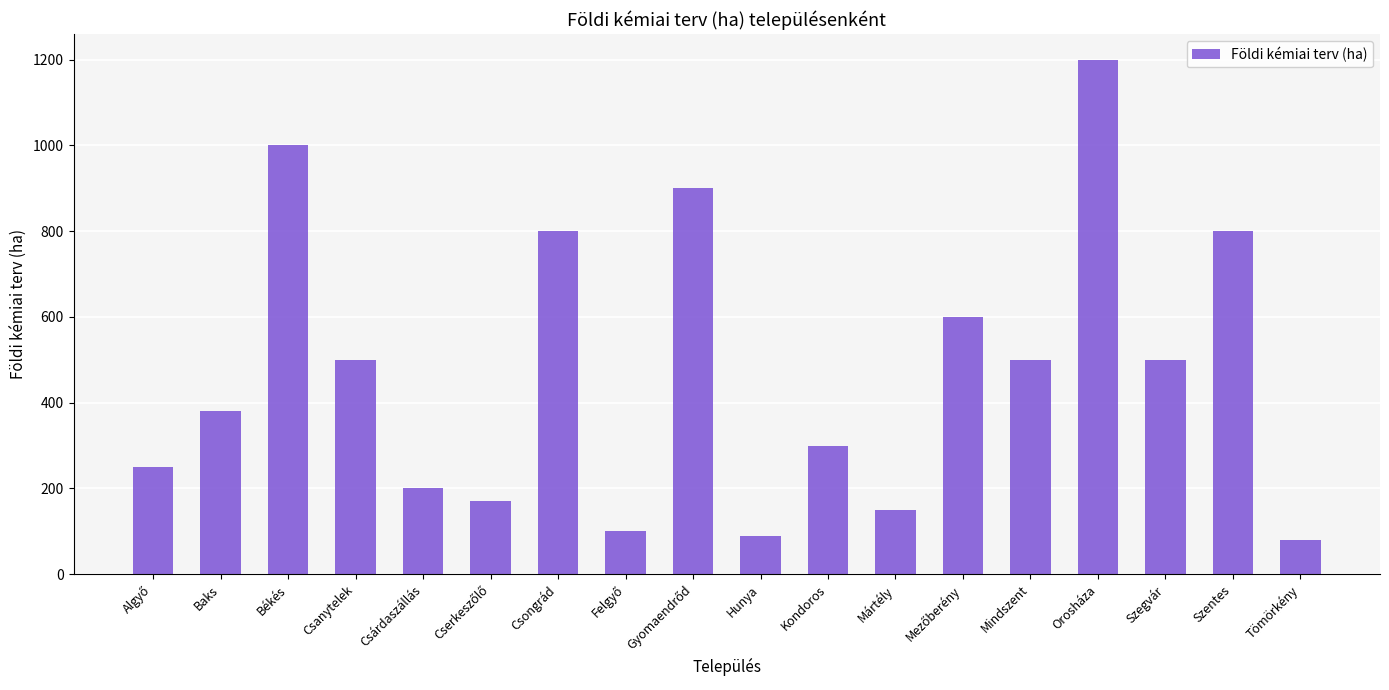

What is the label of the 7th bar from the right?

Mártély